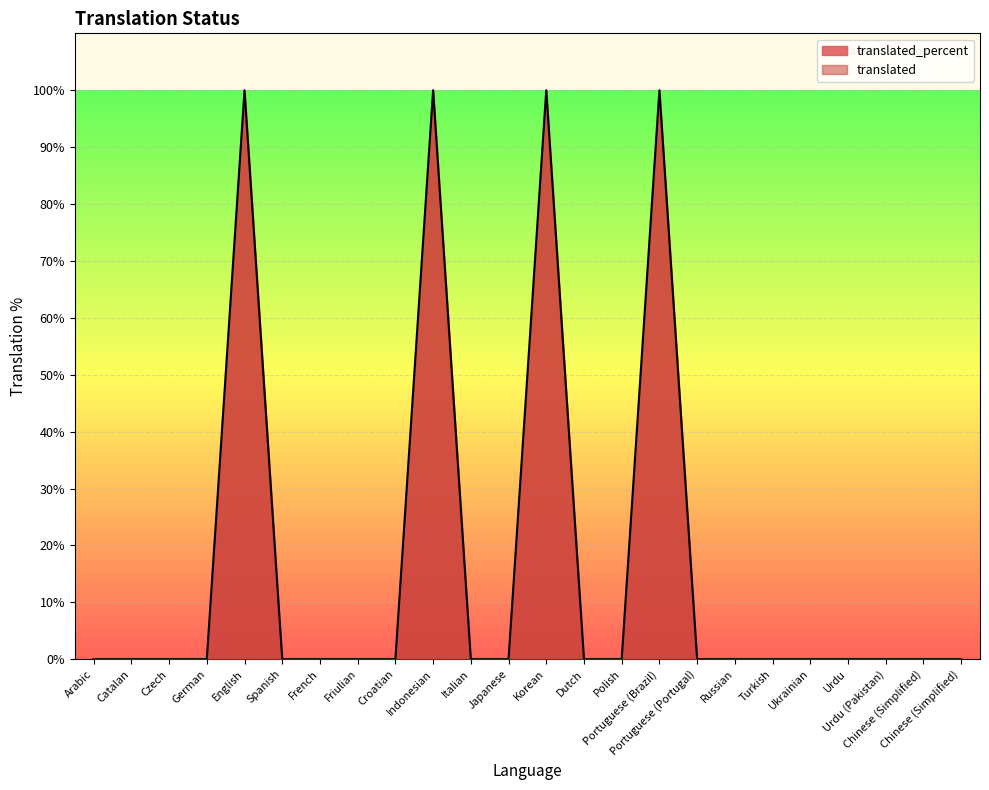

At which label is the value closest to 50?

Arabic